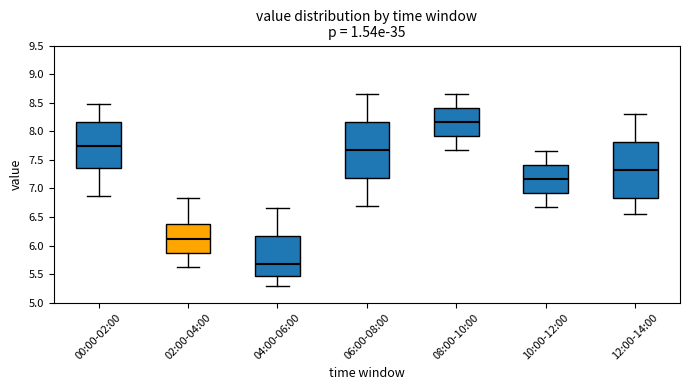

Where does the median line of the box for 04:00-06:00 sit on the y-axis? The values are not printed on the chart, so give them approximately, as read against the axis.

5.70